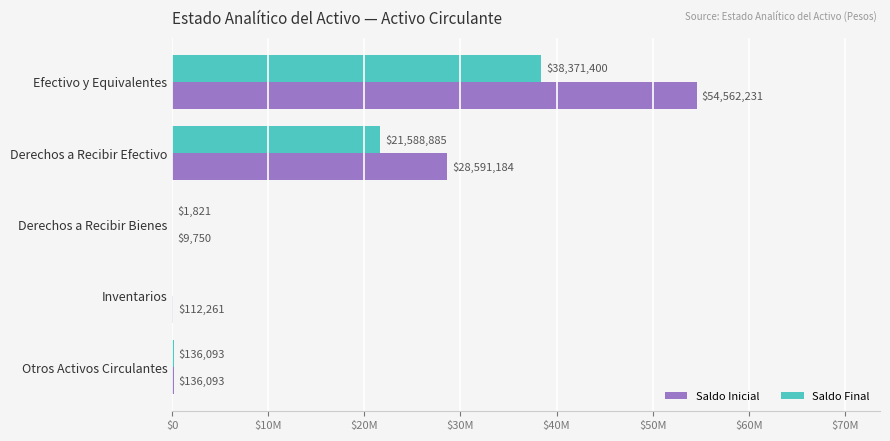

What are all the series names shown in the legend?

Saldo Inicial, Saldo Final